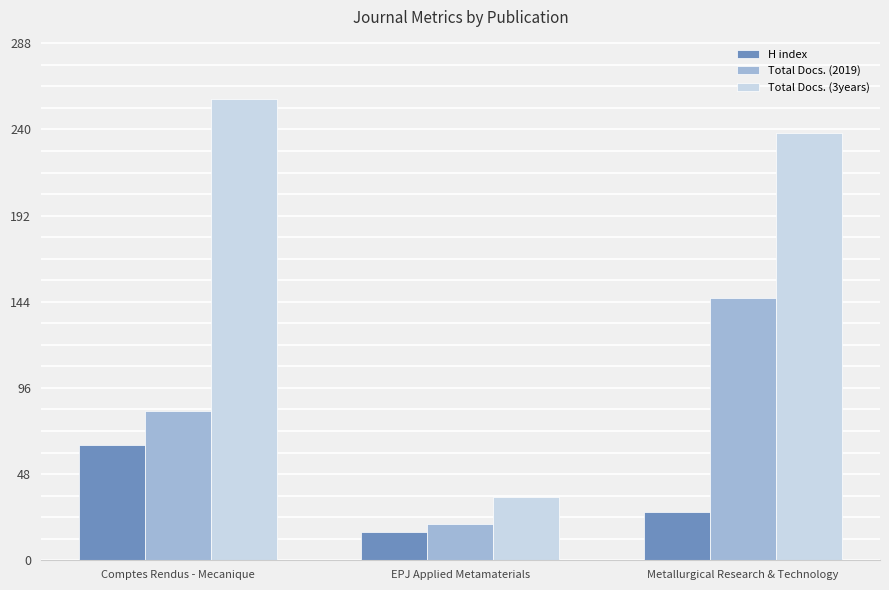

Which series has the largest range (max minus min)?

Total Docs. (3years)